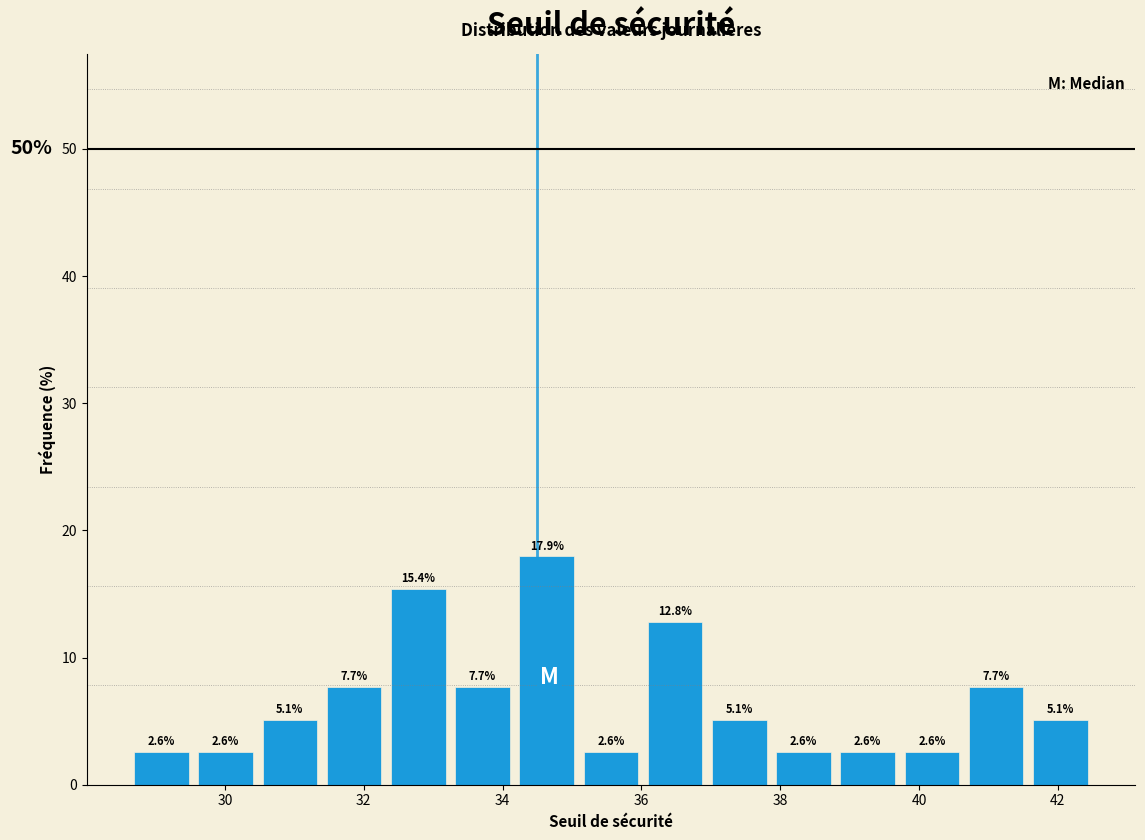

Reading left to right, transcribe this chart: for each bar, give the range it covers on the x-axis and its height. The bar edges are not printed on the chart, so give them approximately, as read against the axis.

28.6 to 29.6: 2.6
29.6 to 30.4: 2.6
30.4 to 31.4: 5.1
31.4 to 32.4: 7.7
32.4 to 33.2: 15.4
33.2 to 34.2: 7.7
34.2 to 35.0: 17.9
35.0 to 36.0: 2.6
36.0 to 37.0: 12.8
37.0 to 37.8: 5.1
37.8 to 38.8: 2.6
38.8 to 39.8: 2.6
39.8 to 40.6: 2.6
40.6 to 41.6: 7.7
41.6 to 42.4: 5.1